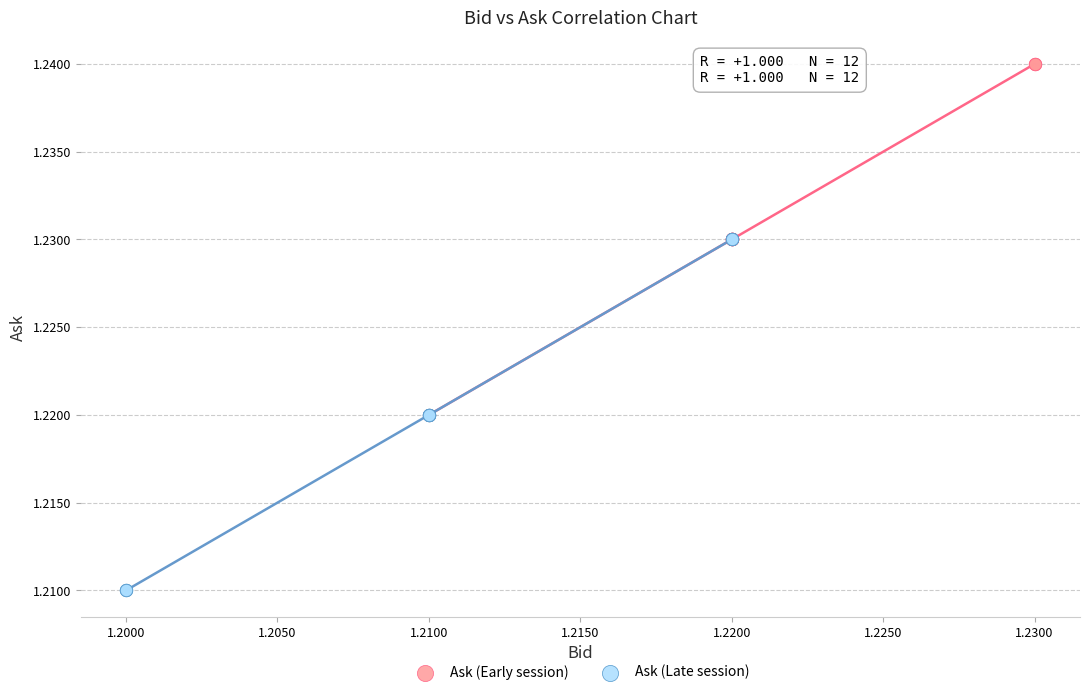

What are all the series names shown in the legend?

Ask (Early session), Ask (Late session)